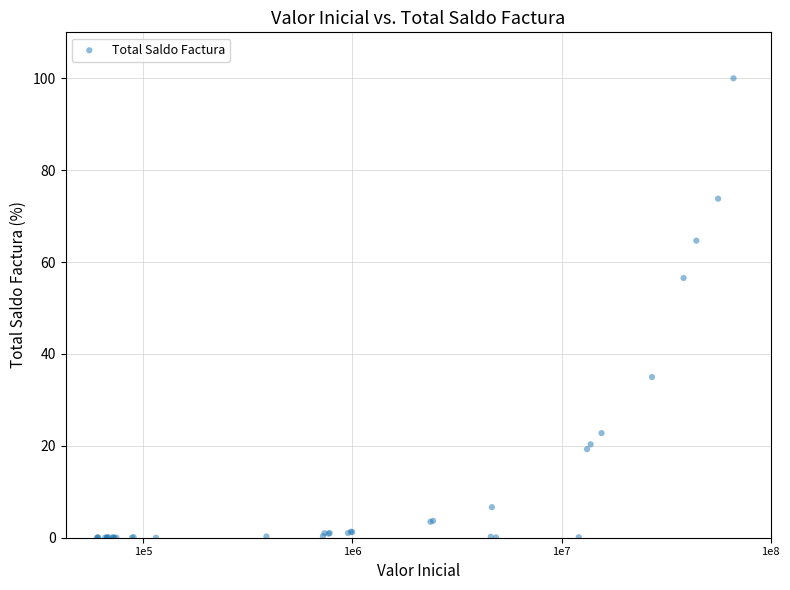

What Y value in the scatter plot is closest to 50?

56.5